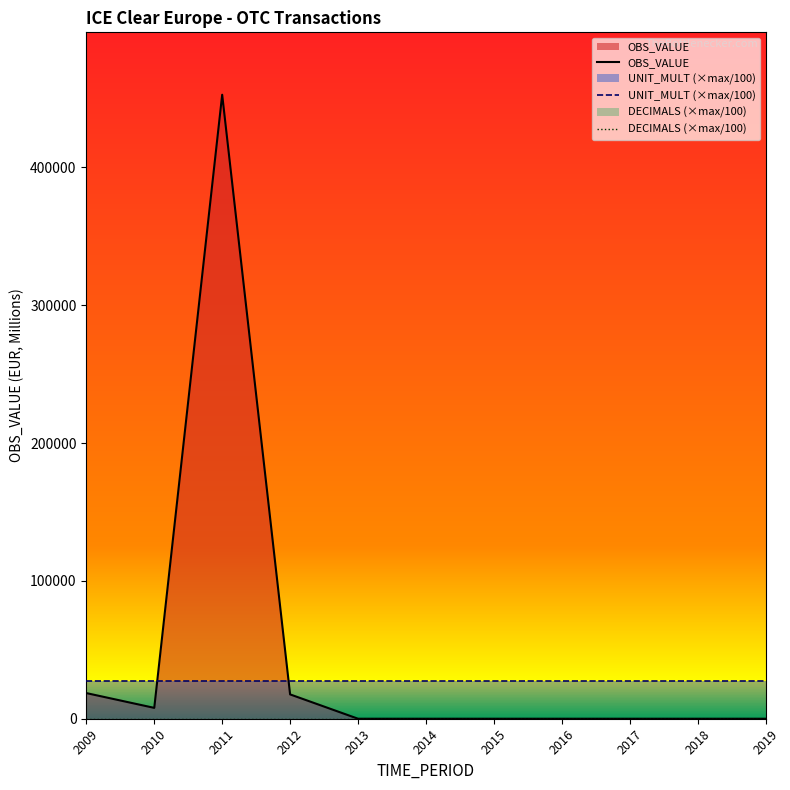

How many lines are shown in the chart?

3